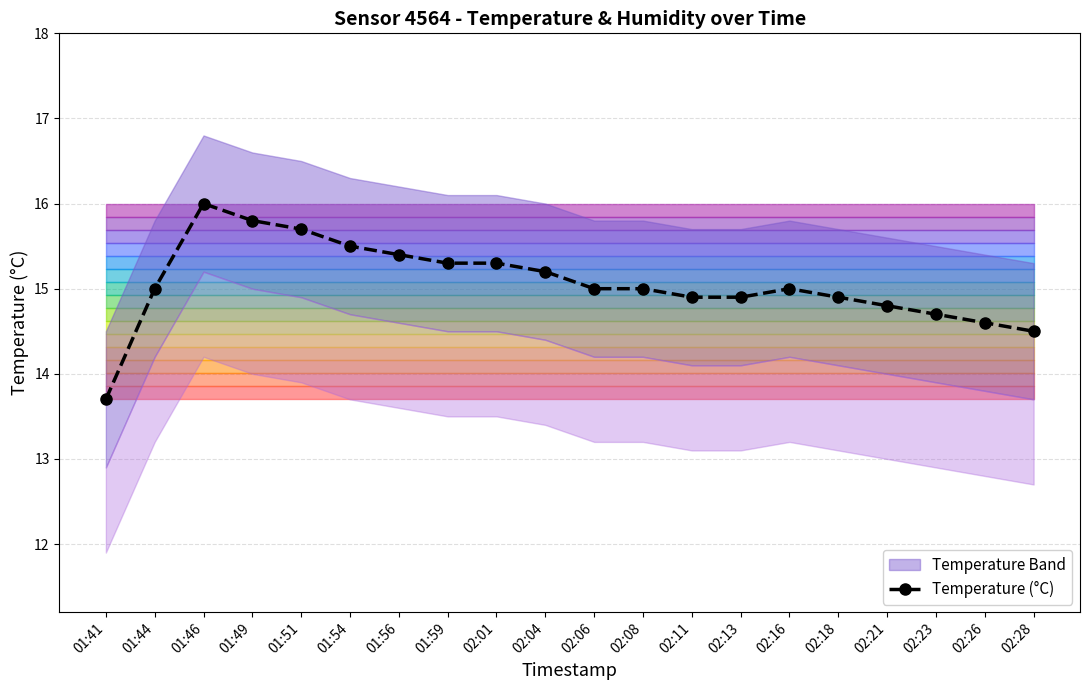

Which has a higher value, 02:28 or 01:49?

01:49